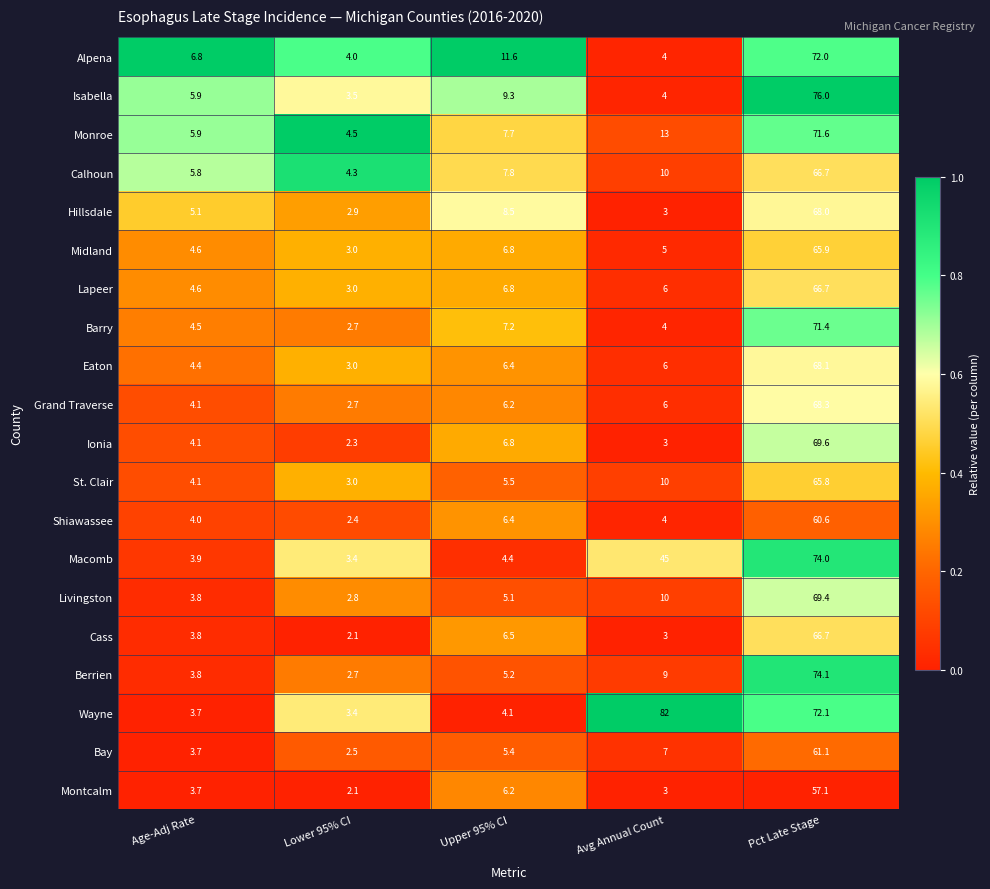

At which category is the sum across all series the highest?

Pct Late Stage